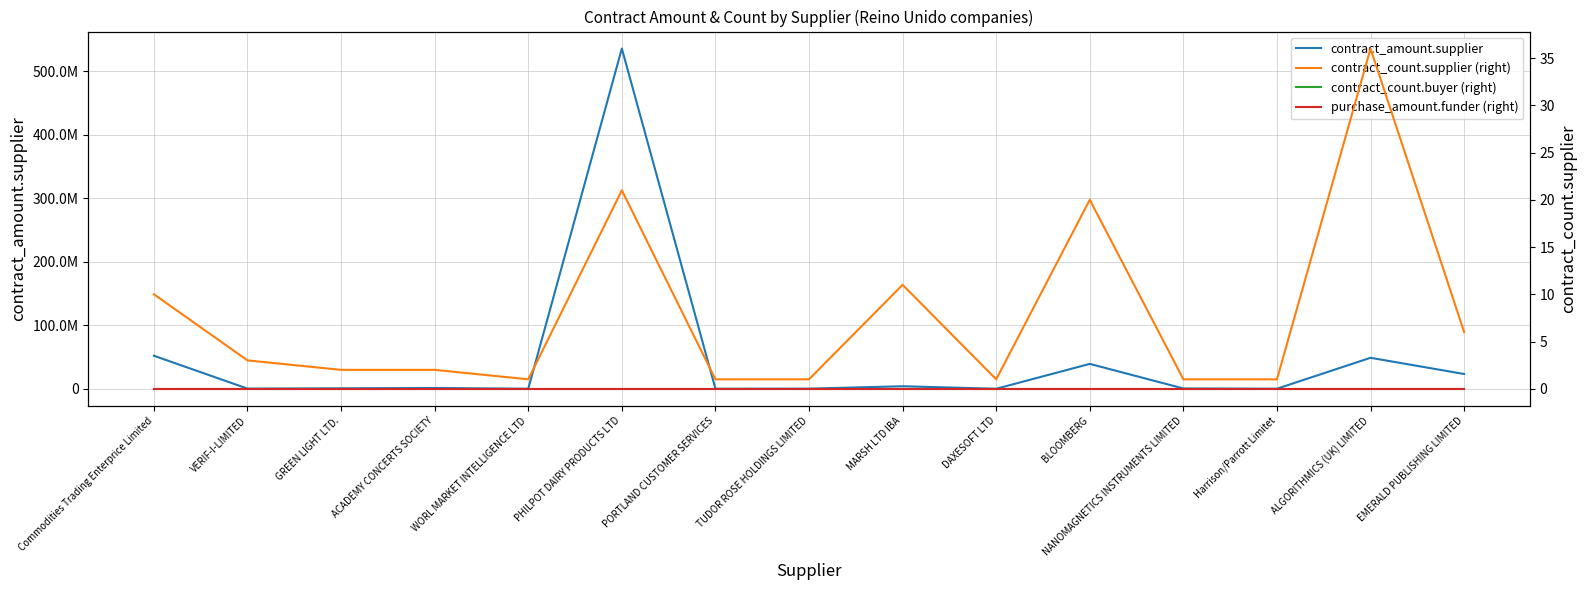

Is it true that contract_amount.supplier equals 460000.0 at NANOMAGNETICS INSTRUMENTS LIMITED?

True